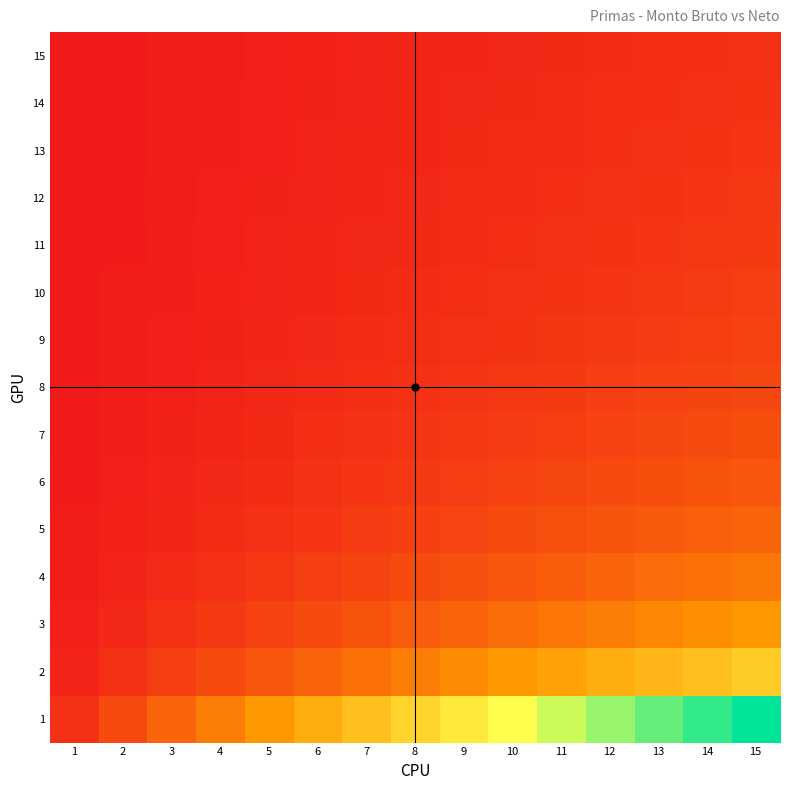

Reading left to right, list all the values displayed in this chart.

15: 1=0.1	2=0.1	3=0.2	4=0.3	5=0.3	6=0.4	7=0.5	8=0.5	9=0.6	10=0.7	11=0.7	12=0.8	13=0.9	14=0.9	15=1.0
14: 1=0.1	2=0.1	3=0.2	4=0.3	5=0.4	6=0.4	7=0.5	8=0.6	9=0.6	10=0.7	11=0.8	12=0.9	13=0.9	14=1.0	15=1.1
13: 1=0.1	2=0.2	3=0.2	4=0.3	5=0.4	6=0.5	7=0.5	8=0.6	9=0.7	10=0.8	11=0.8	12=0.9	13=1.0	14=1.1	15=1.2
12: 1=0.1	2=0.2	3=0.2	4=0.3	5=0.4	6=0.5	7=0.6	8=0.7	9=0.8	10=0.8	11=0.9	12=1.0	13=1.1	14=1.2	15=1.2
11: 1=0.1	2=0.2	3=0.3	4=0.4	5=0.5	6=0.5	7=0.6	8=0.7	9=0.8	10=0.9	11=1.0	12=1.1	13=1.2	14=1.3	15=1.4
10: 1=0.1	2=0.2	3=0.3	4=0.4	5=0.5	6=0.6	7=0.7	8=0.8	9=0.9	10=1.0	11=1.1	12=1.2	13=1.3	14=1.4	15=1.5
9: 1=0.1	2=0.2	3=0.3	4=0.4	5=0.6	6=0.7	7=0.8	8=0.9	9=1.0	10=1.1	11=1.2	12=1.3	13=1.4	14=1.6	15=1.7
8: 1=0.1	2=0.2	3=0.4	4=0.5	5=0.6	6=0.8	7=0.9	8=1.0	9=1.1	10=1.2	11=1.4	12=1.5	13=1.6	14=1.8	15=1.9
7: 1=0.1	2=0.3	3=0.4	4=0.6	5=0.7	6=0.9	7=1.0	8=1.1	9=1.3	10=1.4	11=1.6	12=1.7	13=1.9	14=2.0	15=2.1
6: 1=0.2	2=0.3	3=0.5	4=0.7	5=0.8	6=1.0	7=1.2	8=1.3	9=1.5	10=1.7	11=1.8	12=2.0	13=2.2	14=2.3	15=2.5
5: 1=0.2	2=0.4	3=0.6	4=0.8	5=1.0	6=1.2	7=1.4	8=1.6	9=1.8	10=2.0	11=2.2	12=2.4	13=2.6	14=2.8	15=3.0
4: 1=0.2	2=0.5	3=0.8	4=1.0	5=1.2	6=1.5	7=1.8	8=2.0	9=2.2	10=2.5	11=2.8	12=3.0	13=3.2	14=3.5	15=3.8
3: 1=0.3	2=0.7	3=1.0	4=1.3	5=1.7	6=2.0	7=2.3	8=2.7	9=3.0	10=3.3	11=3.7	12=4.0	13=4.3	14=4.7	15=5.0
2: 1=0.5	2=1.0	3=1.5	4=2.0	5=2.5	6=3.0	7=3.5	8=4.0	9=4.5	10=5.0	11=5.5	12=6.0	13=6.5	14=7.0	15=7.5
1: 1=1.0	2=2.0	3=3.0	4=4.0	5=5.0	6=6.0	7=7.0	8=8.0	9=9.0	10=10.0	11=11.0	12=12.0	13=13.0	14=14.0	15=15.0